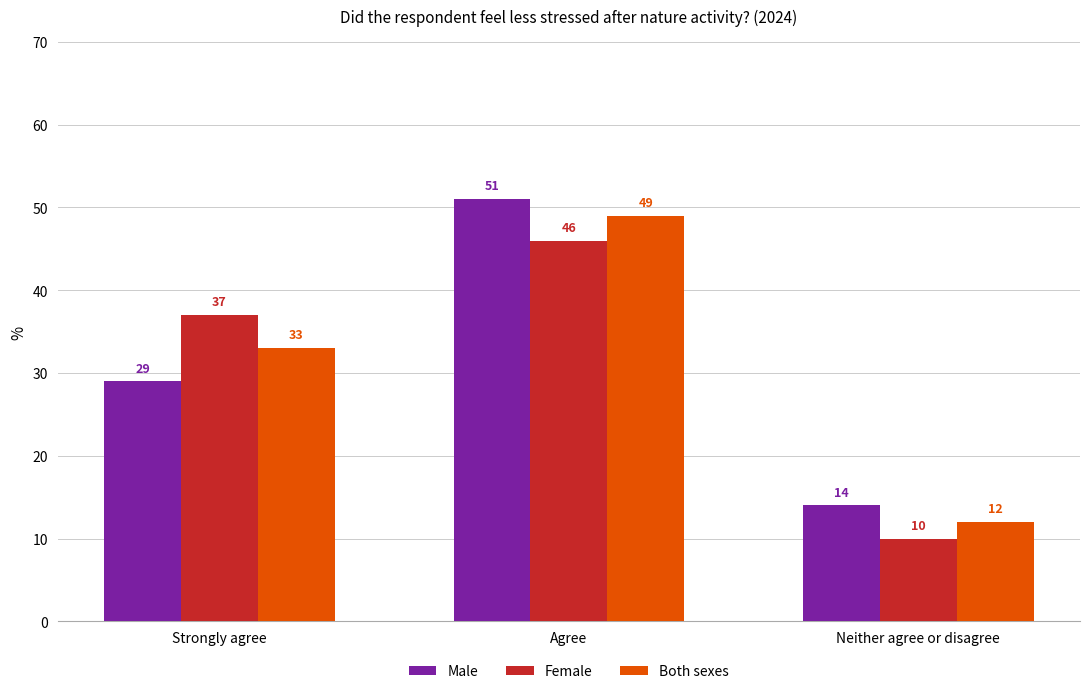

Rank the series by their maximum value, from lowest to highest.

Female, Both sexes, Male